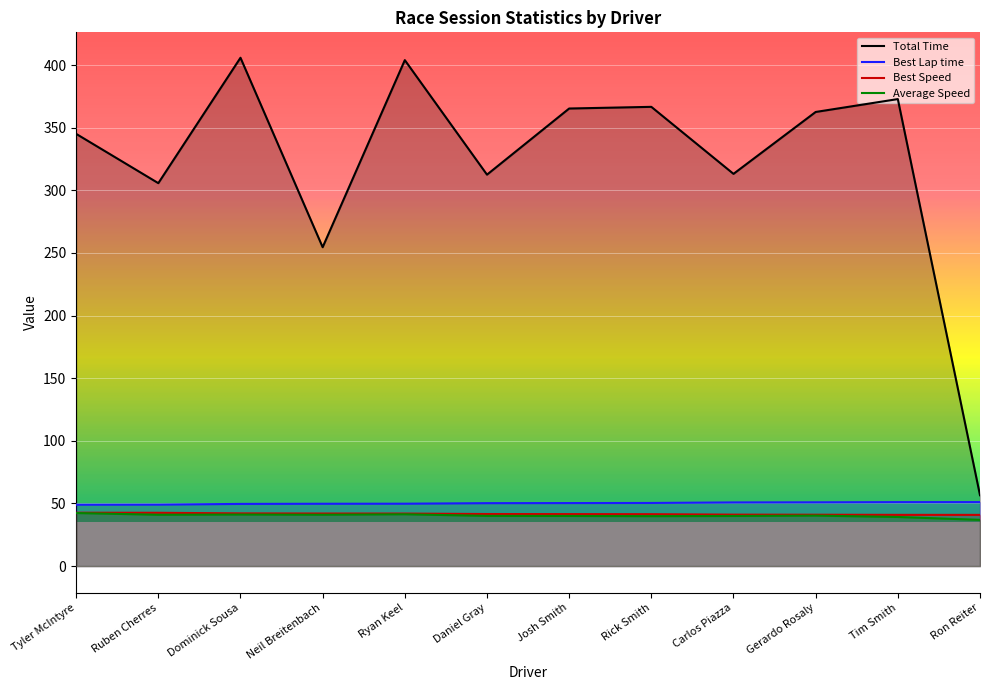

How many values in the Total Time series exceed 362?

6